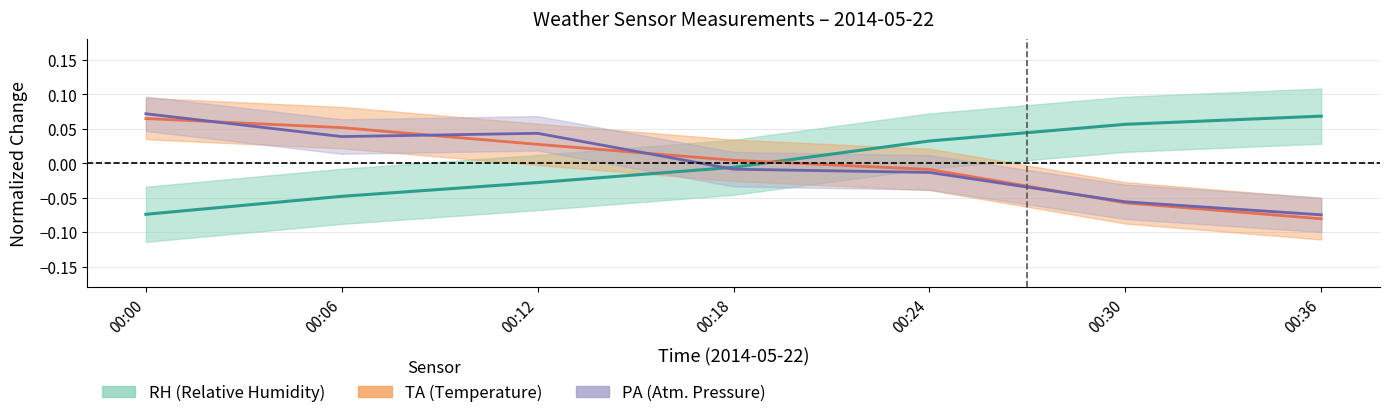

What is the value of the PA point at the 7th from the left?

-0.1